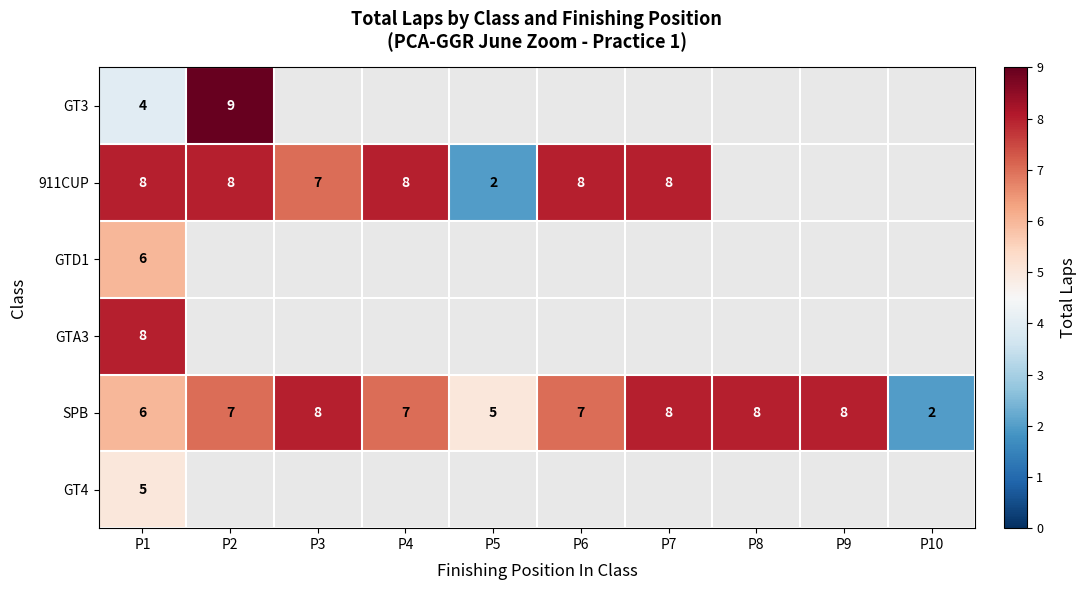

What is the maximum value for SPB?

8